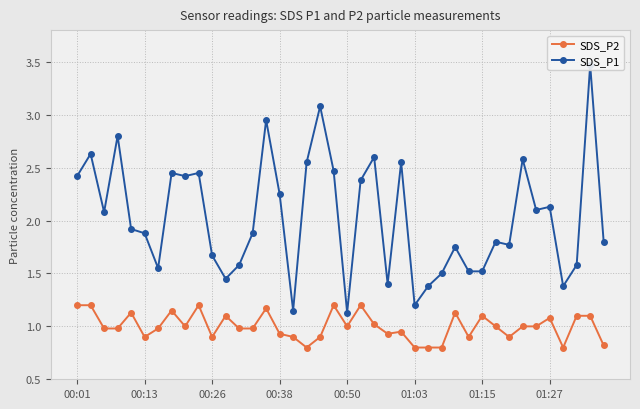

The SDS_P1 series shows 0.6 at 19. True or false?

False